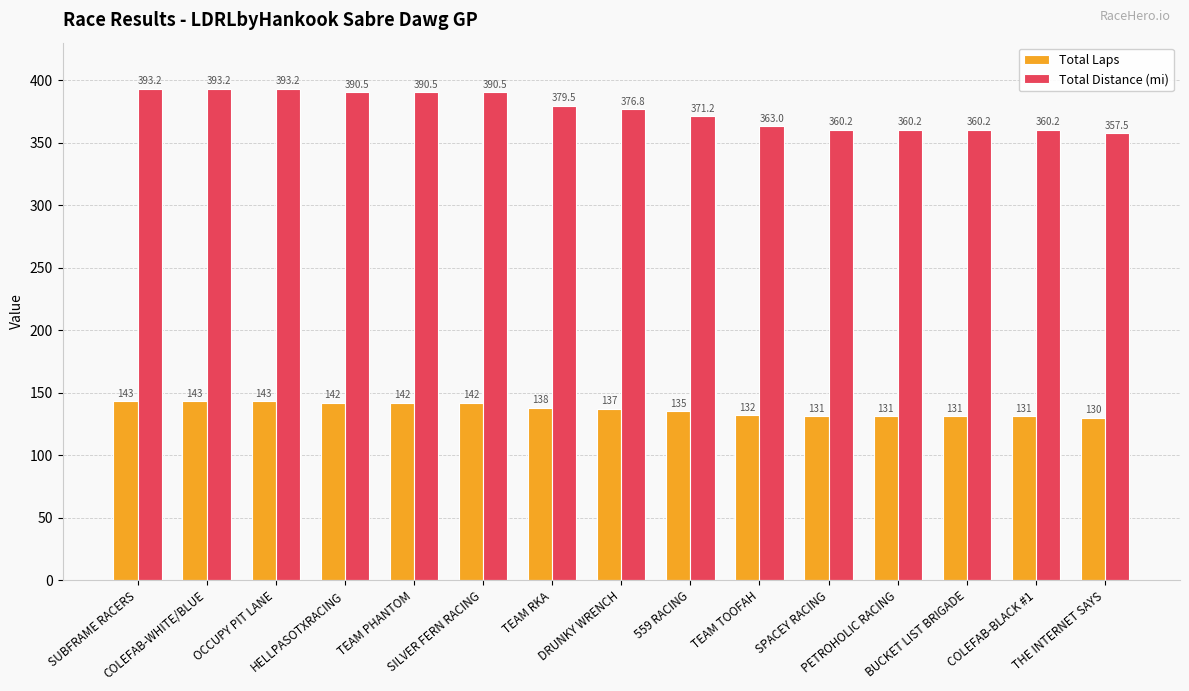

How many data points in Total Laps are less than 137?

7